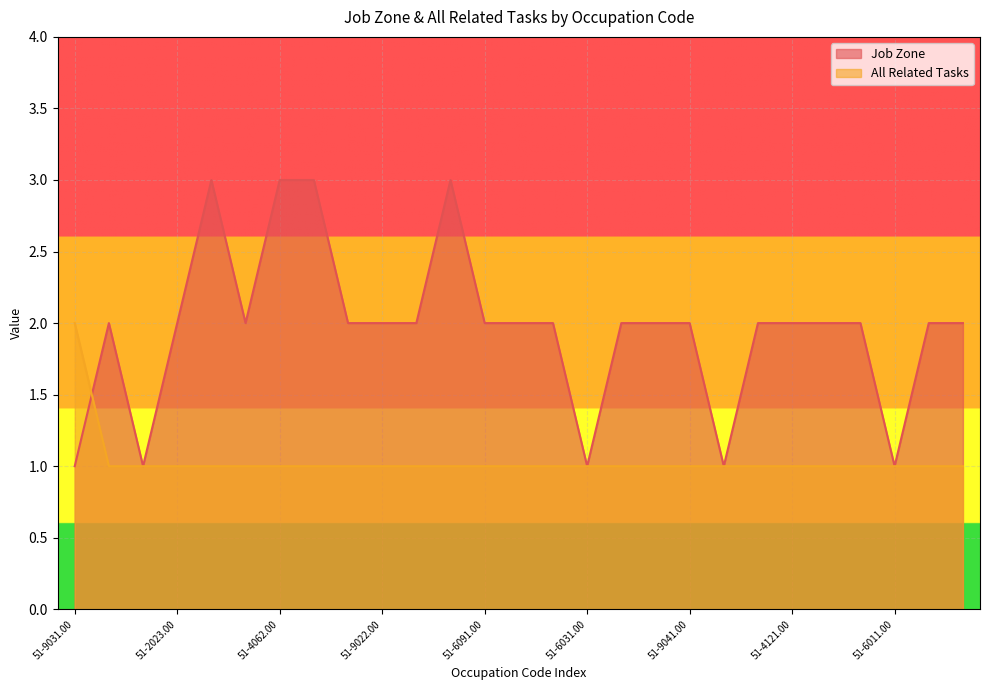

How many times do Job Zone and All Related Tasks cross each other?

1